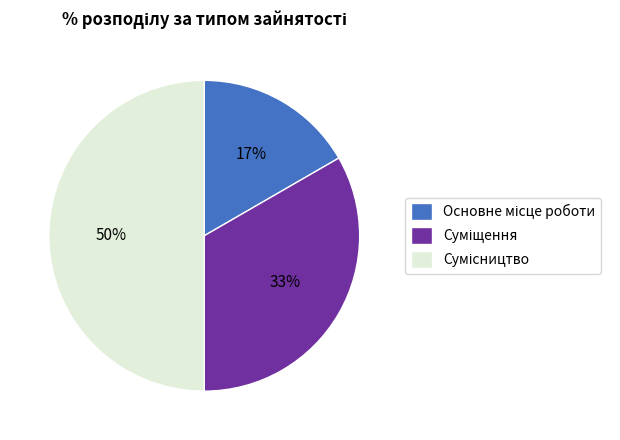

To the nearest percent, what is the difference between the largest and smallest slice percentages?

33%